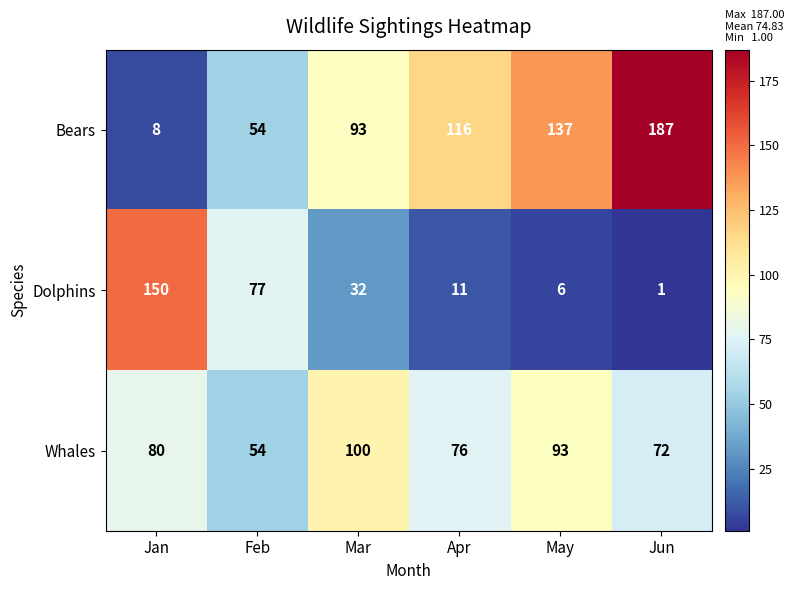

The Dolphins series shows 51 at Mar. True or false?

False